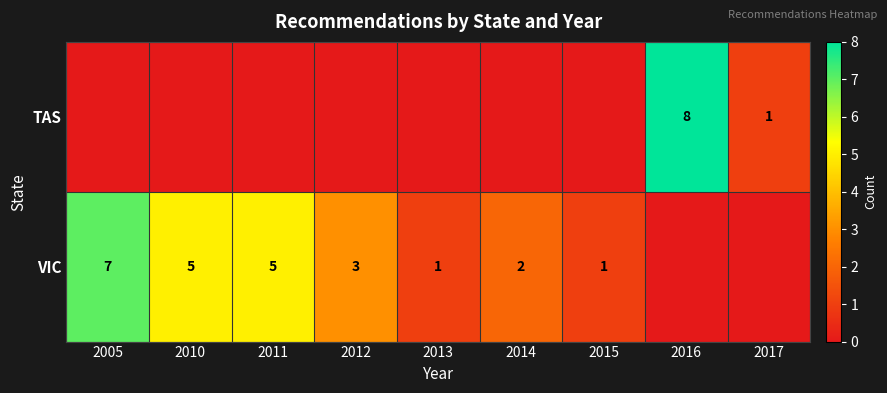

What is the sum of the VIC values at 2017 and 2005?

7